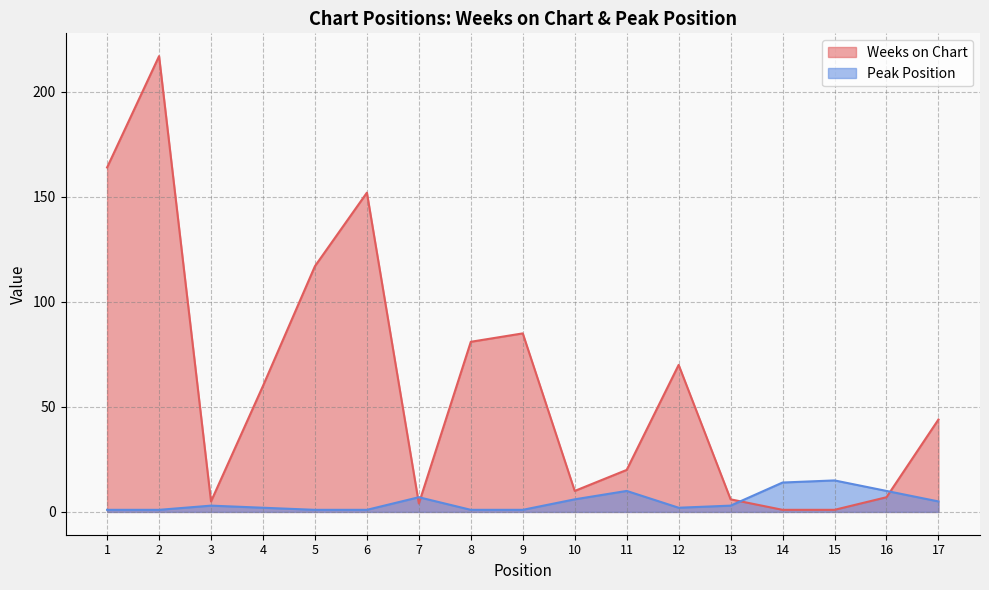

Between which two adjacent categories do Weeks on Chart and Peak Position first intersect?

6 and 7